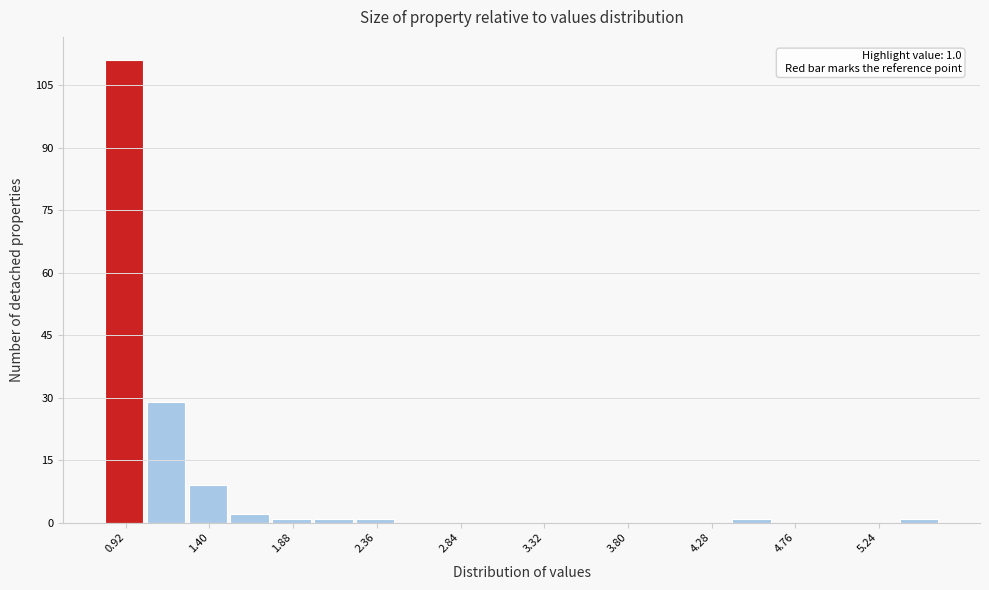

Over which range of the x-axis is the bar tallest?

0.80 to 1.04